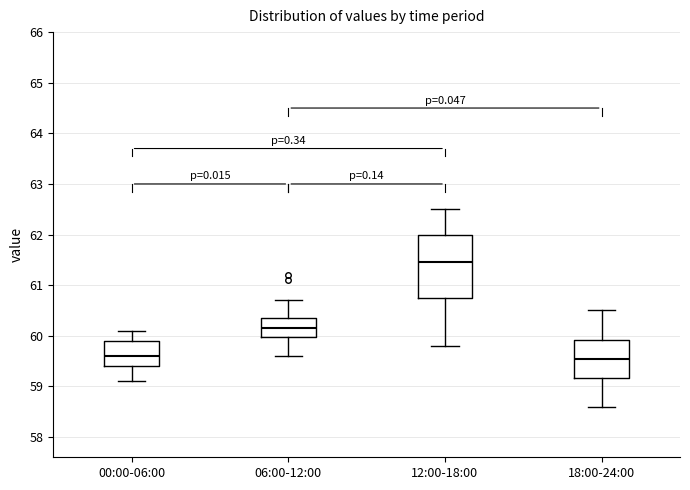

Which box's median line is the highest?

12:00-18:00